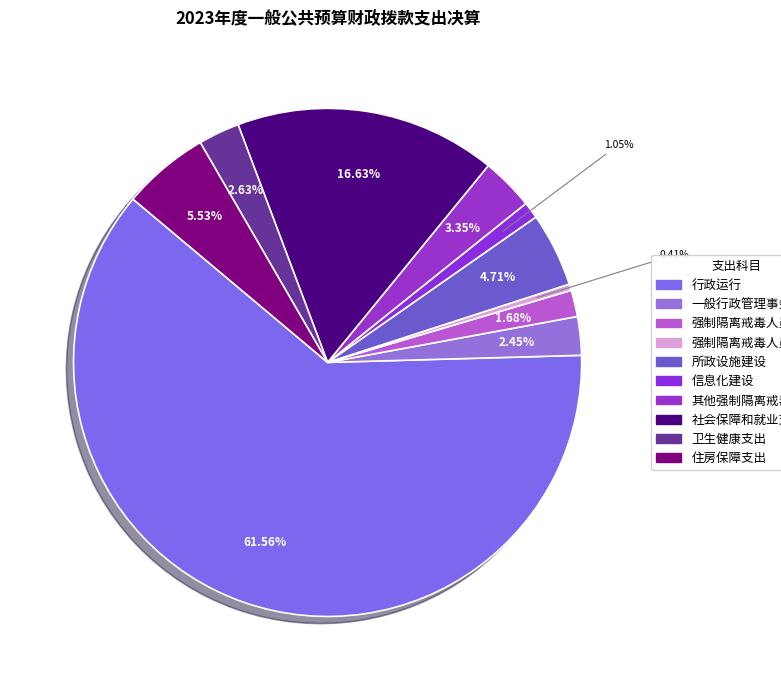

Combined, do 其他强制隔离戒毒支出 and 信息化建设 account for over 50%?

No